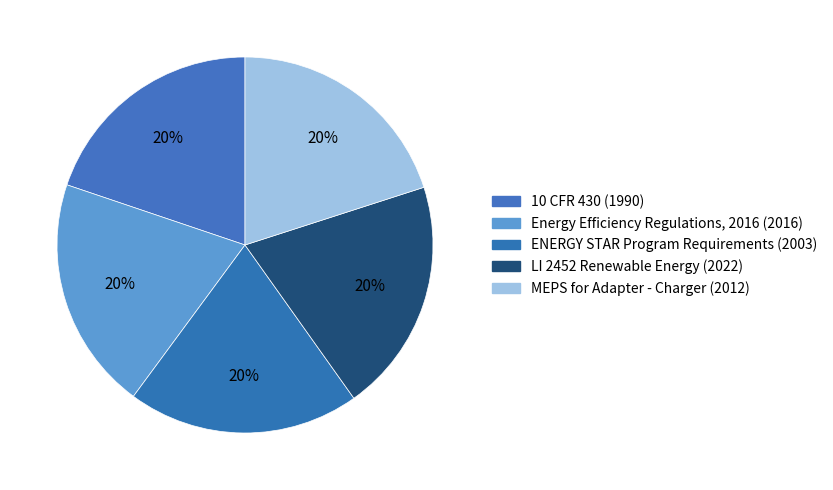

How much of the chart is everything except LI 2452 Renewable Energy?

79.9%